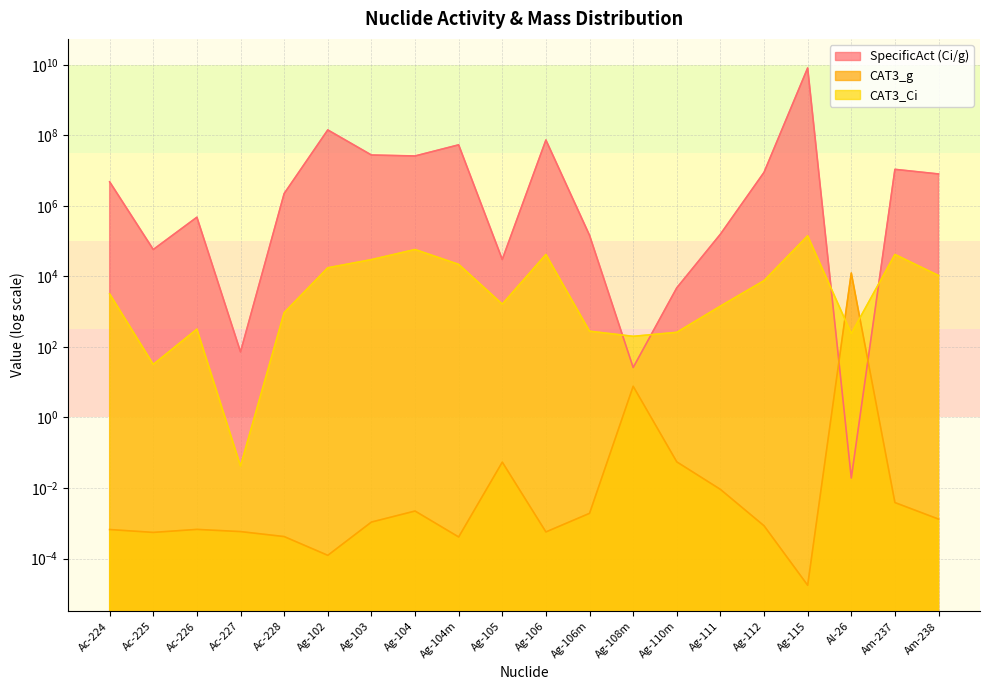

What is the difference between the second highest and second lowest values in the CAT3_Ci series?

57968.0